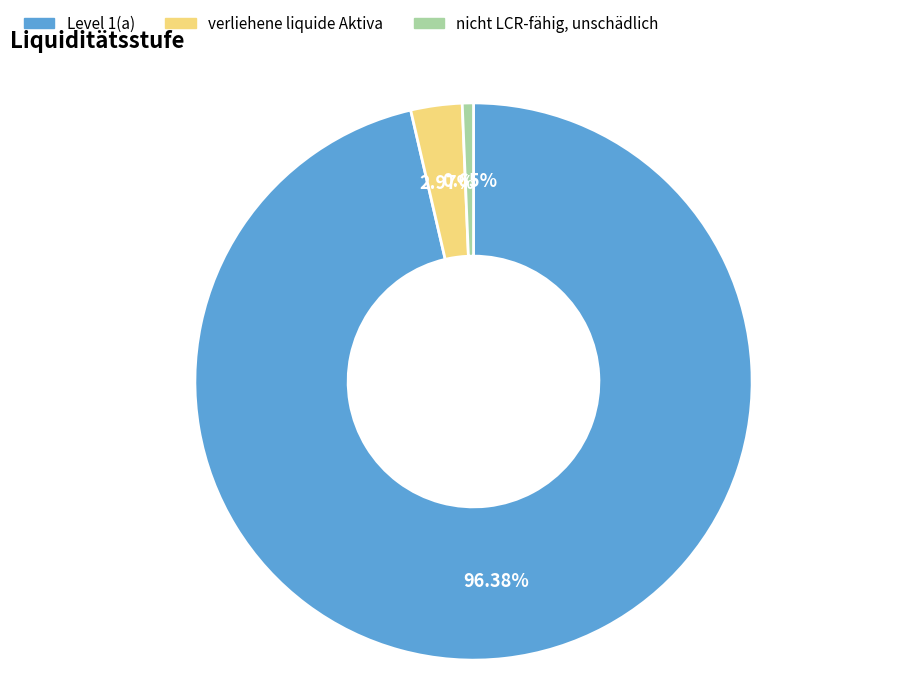

Rank the categories by value from highest to lowest.

Level 1(a), verliehene liquide Aktiva, nicht LCR-fähig, unschädlich